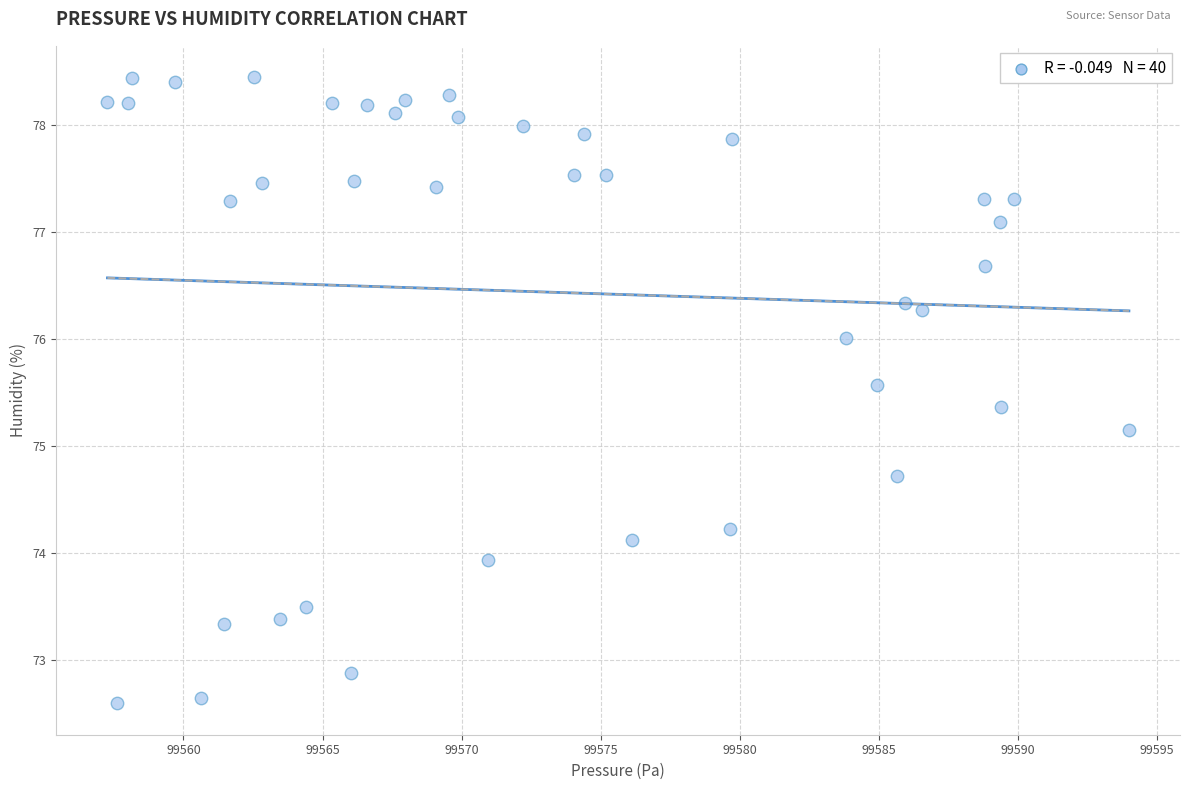

What is the range of X values (max minus min)?

36.7